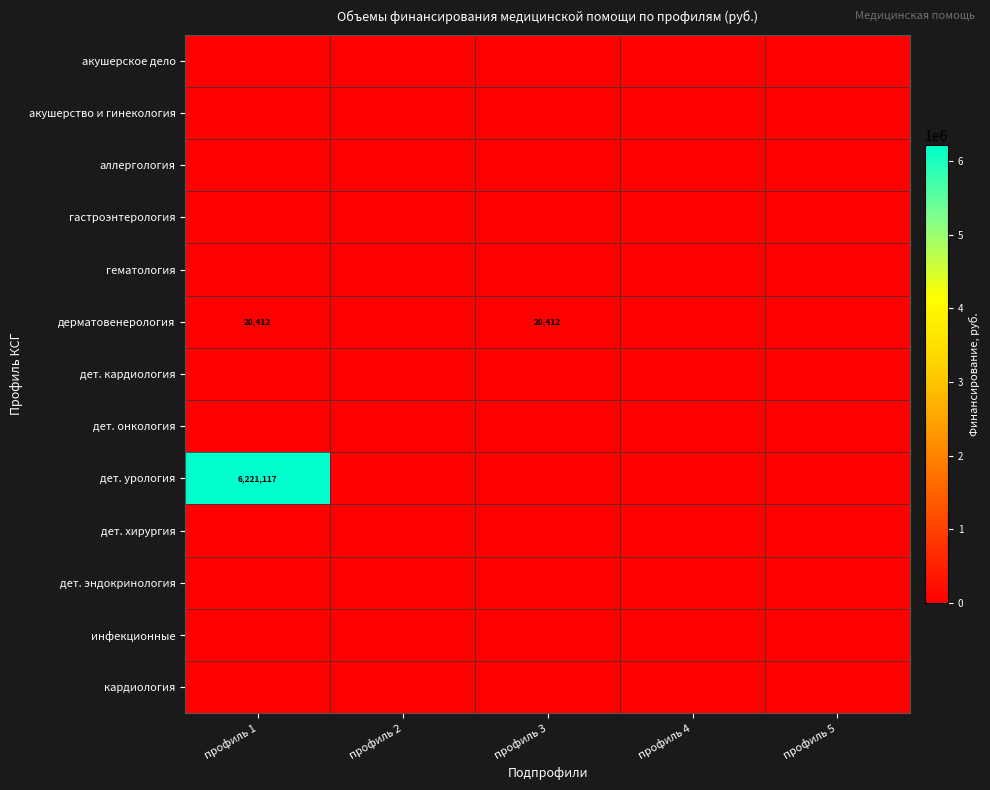

At how many categories does at least one series exceed 4585343?

1